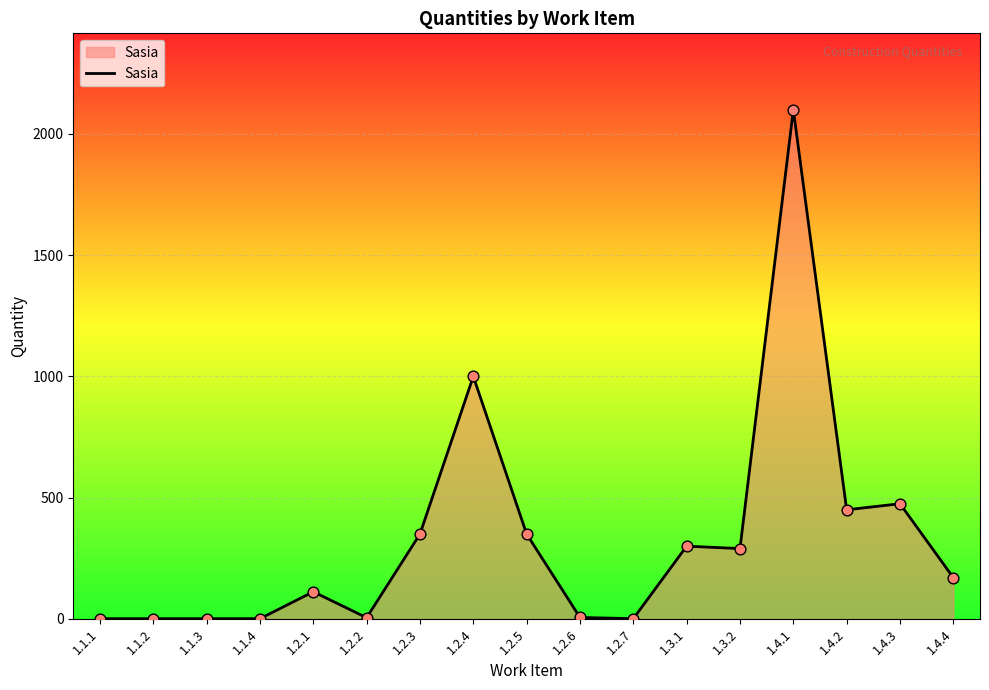

Which has a higher value, 1.4.1 or 1.2.4?

1.4.1